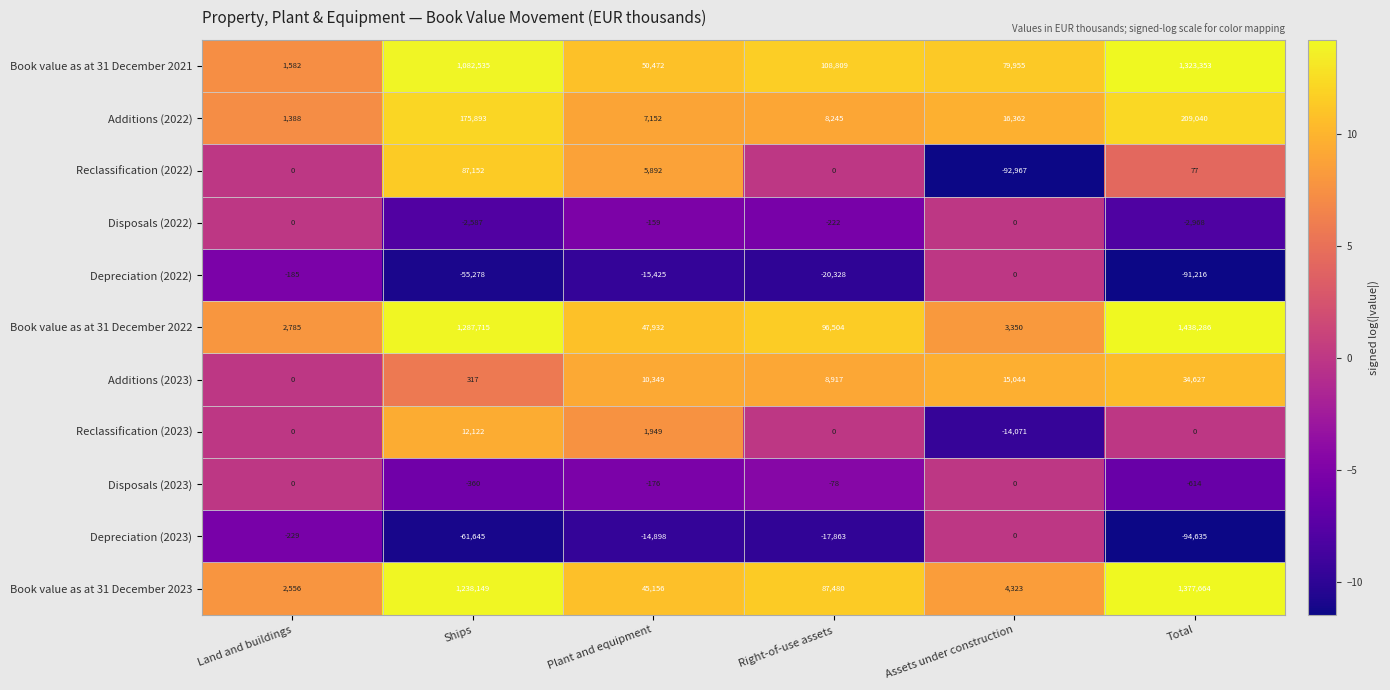

Is it true that Disposals (2022) equals -2968 at Total?

True